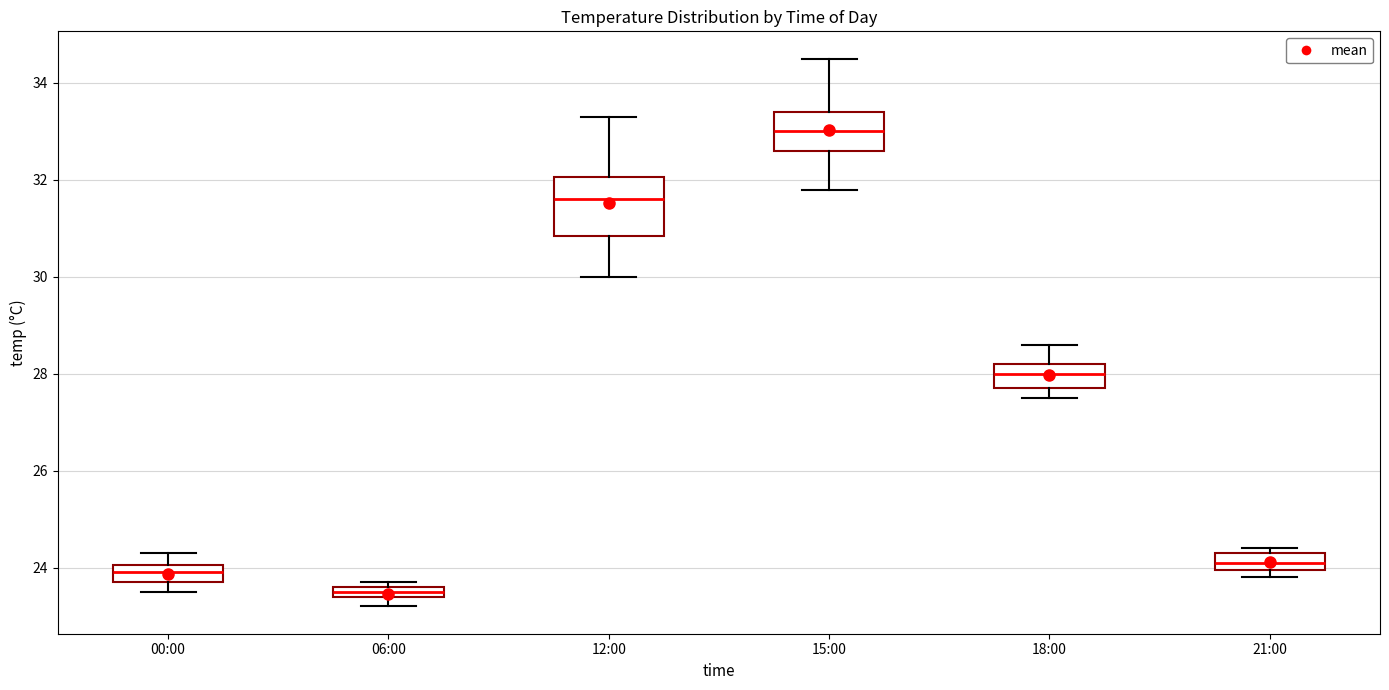

Comparing the boxes themselves (not the whiskers), which one is the tallest?

12:00